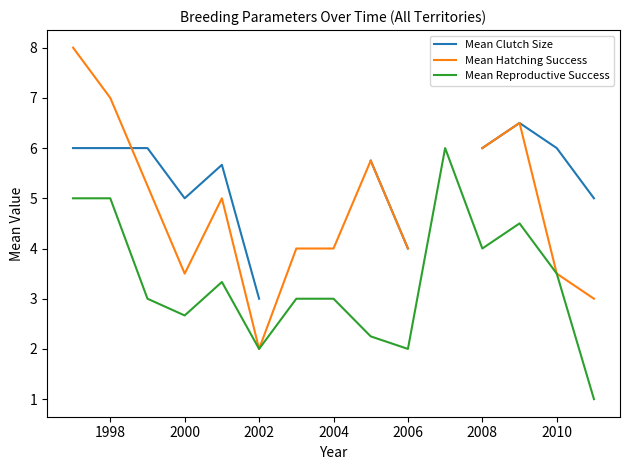

What is the value of the Mean Clutch Size point at the 2nd from the left?

6.0